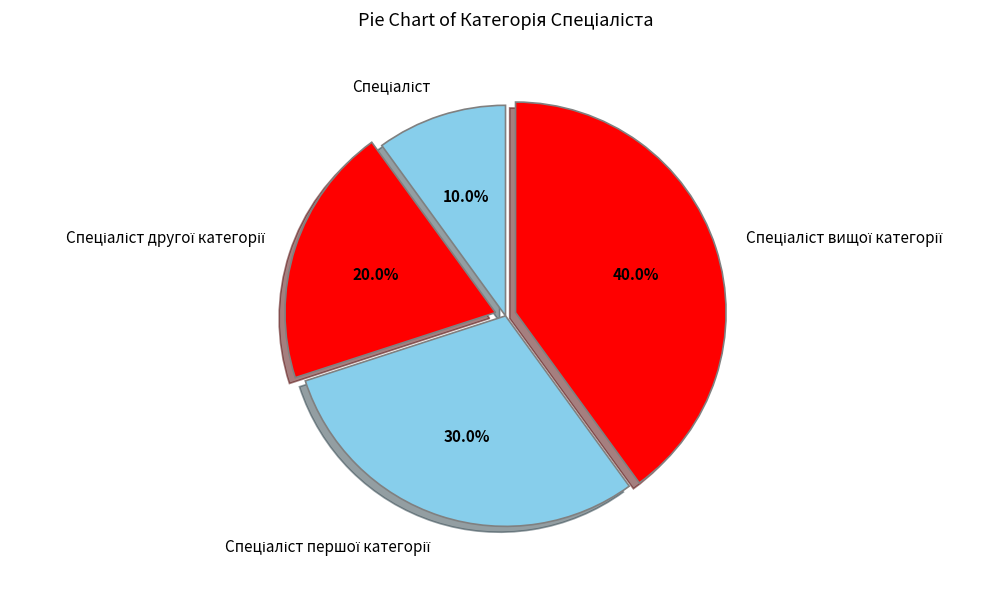

Does any single category account for the majority?

No